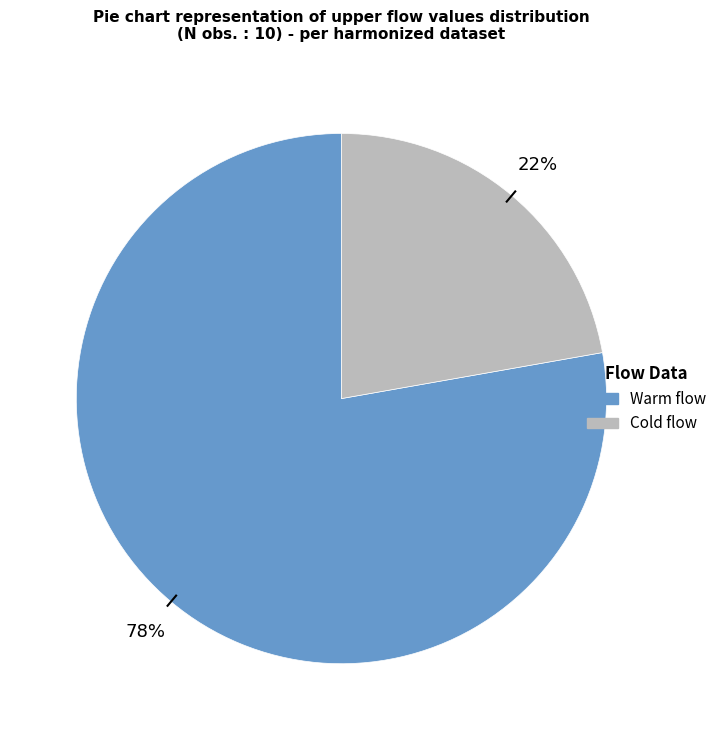

To the nearest percent, what is the difference between the largest and smallest slice percentages?

56%